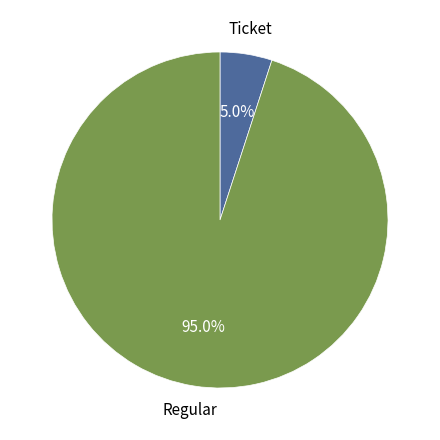

Is there a majority slice in this chart?

Yes